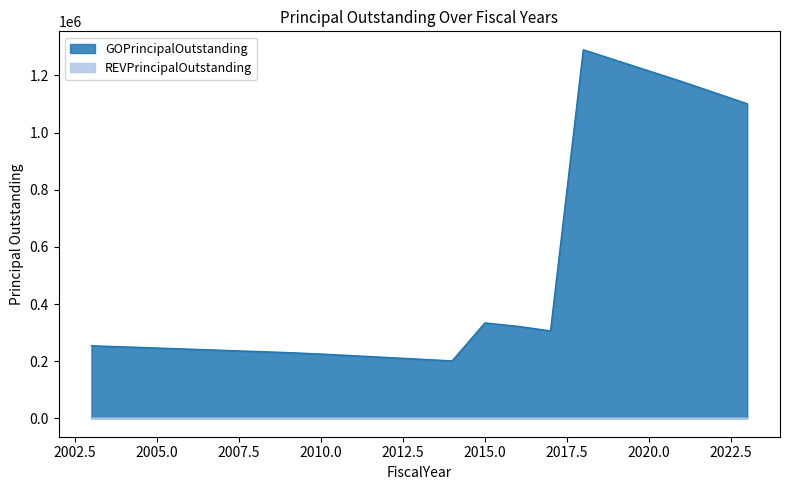

What is the difference between the second highest and minimum values?

1052000